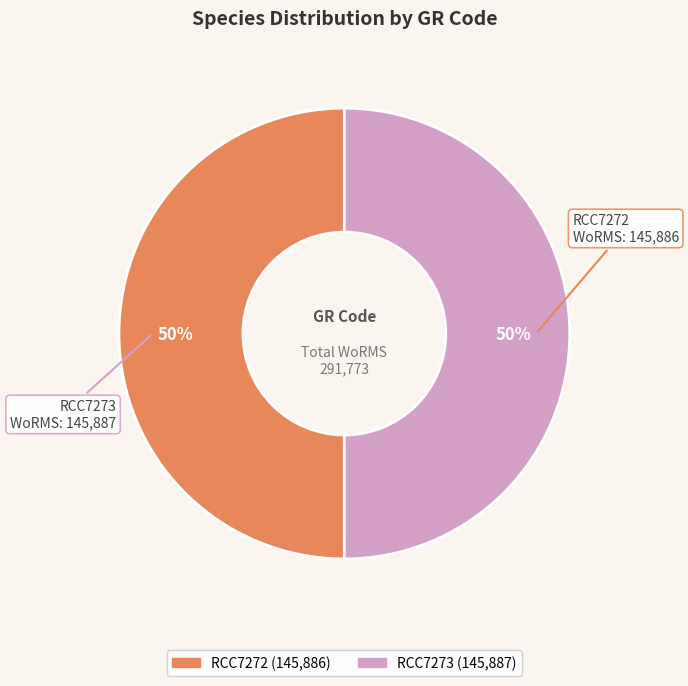

Combined, do RCC7272 and RCC7273 account for over 50%?

Yes